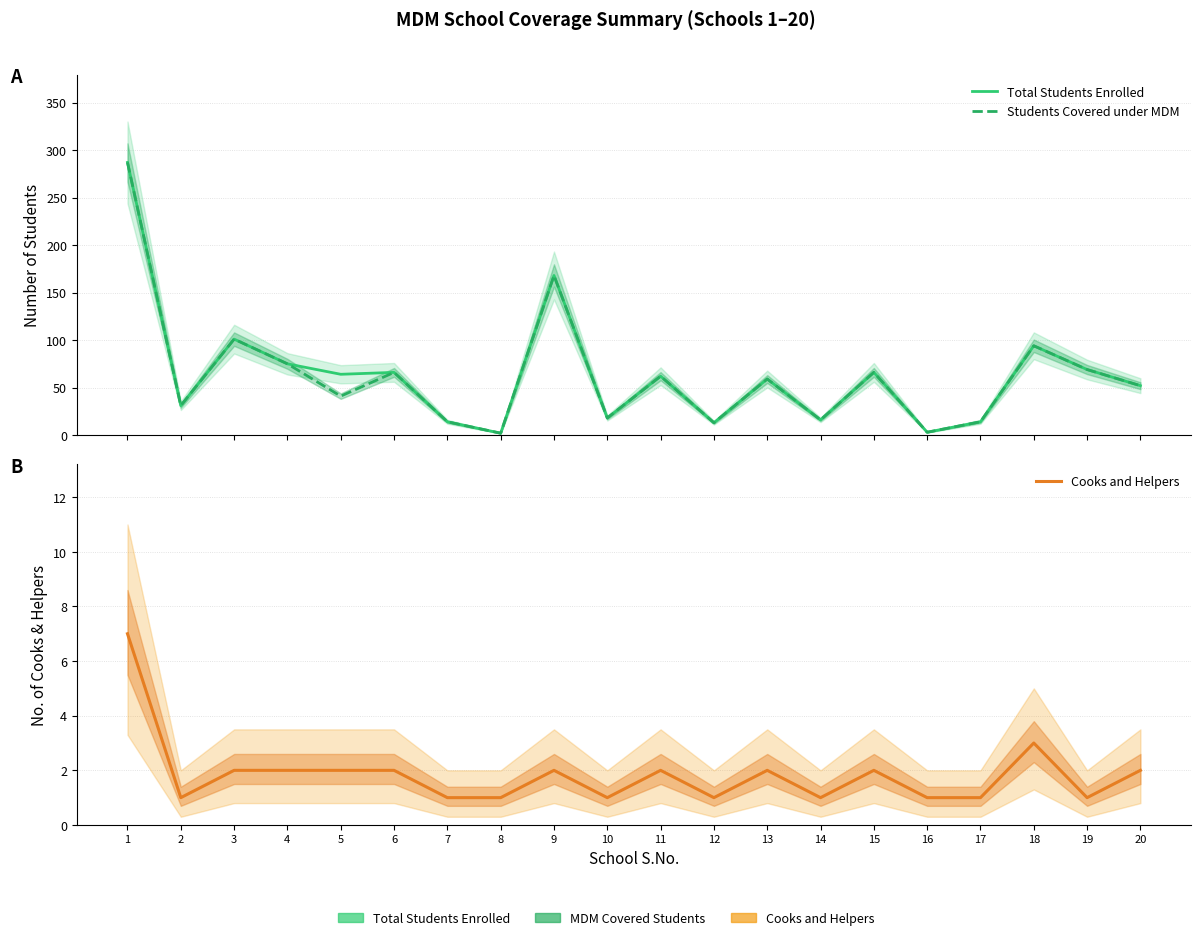

What is the difference between the Total Students Enrolled values at 9 and 19?

99